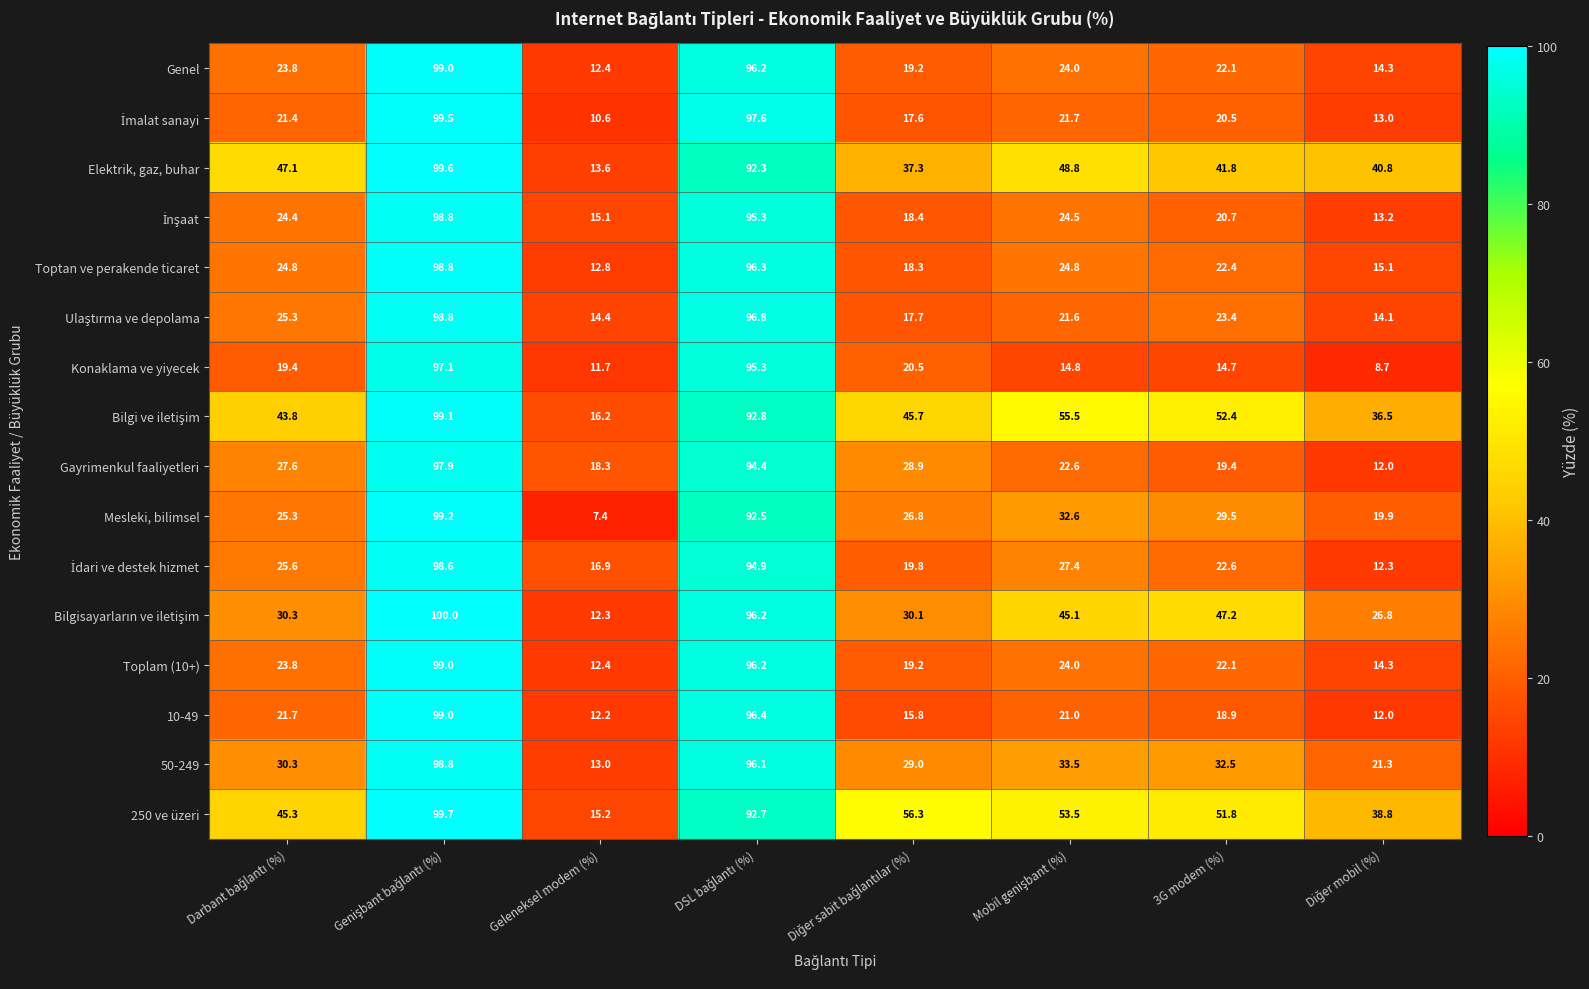

What is the maximum value for Toptan ve perakende ticaret?

98.8